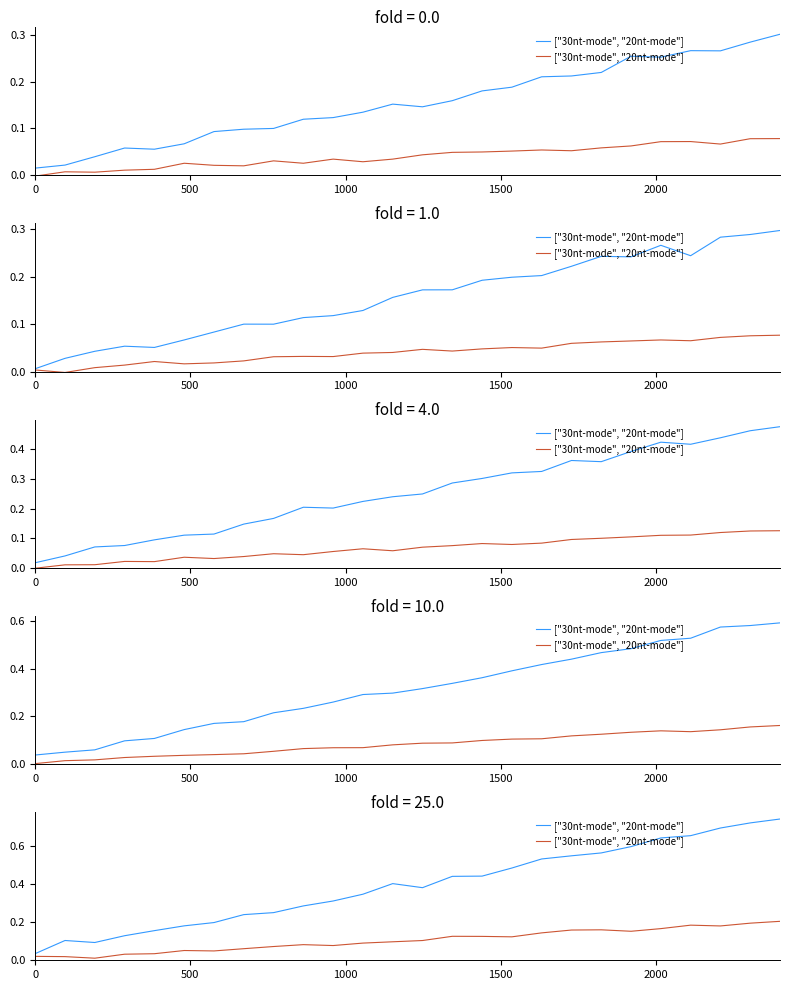

What is the value of the 15th point from the left?

0.1